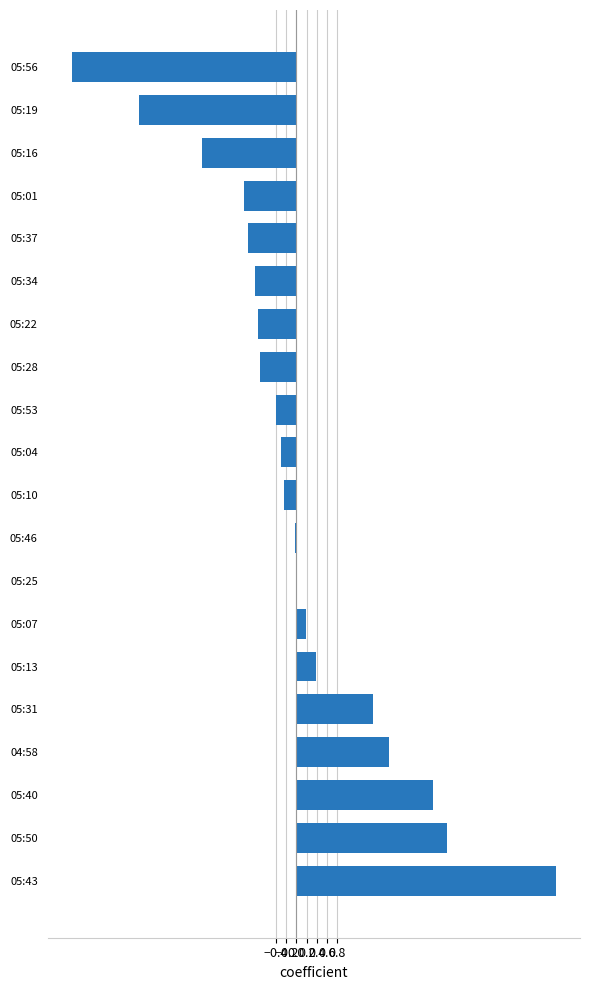

What is the sum of the values at 05:50 and 05:01?

1.9